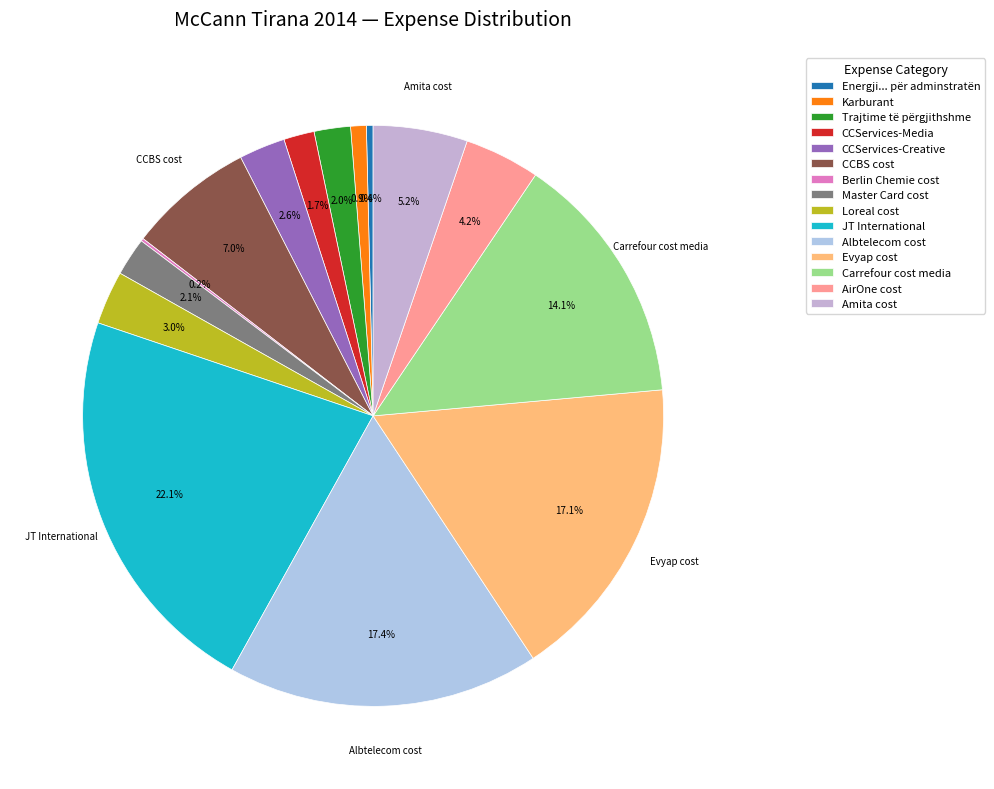

Which has a higher value, Amita cost or Albtelecom cost?

Albtelecom cost